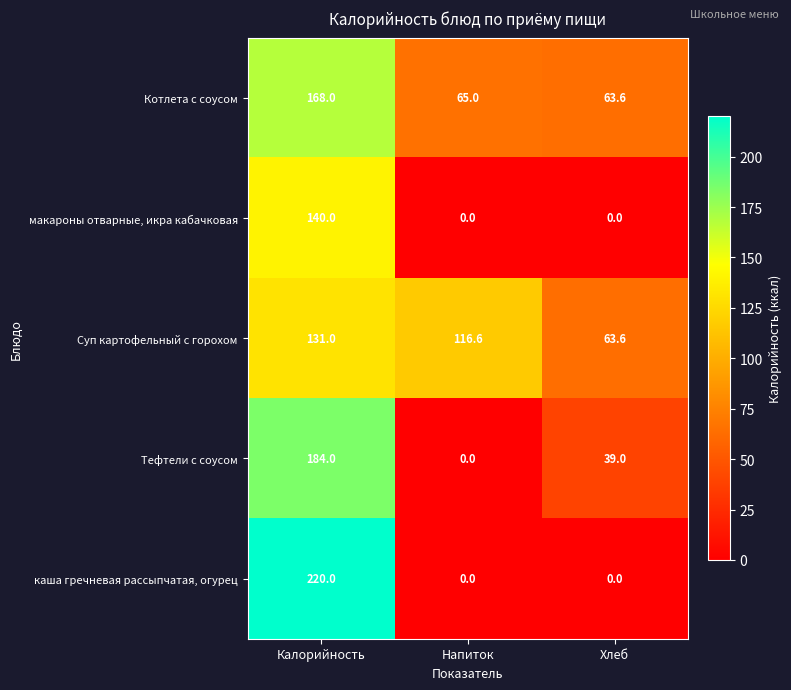

Which category has the highest value across all series?

Калорийность